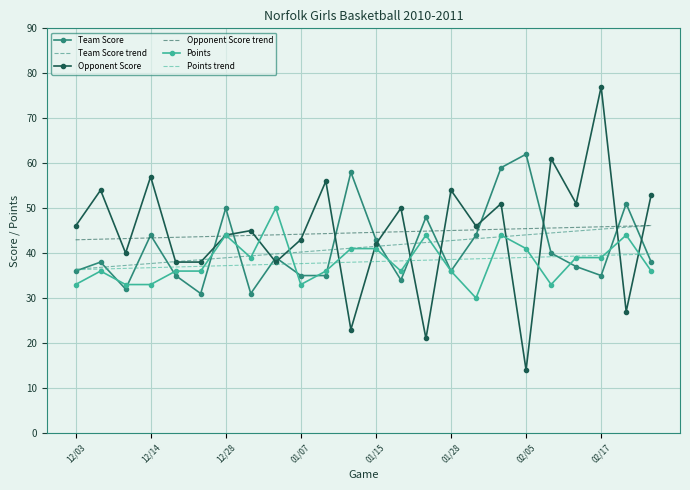

What is the minimum value for Opponent Score?

14.0